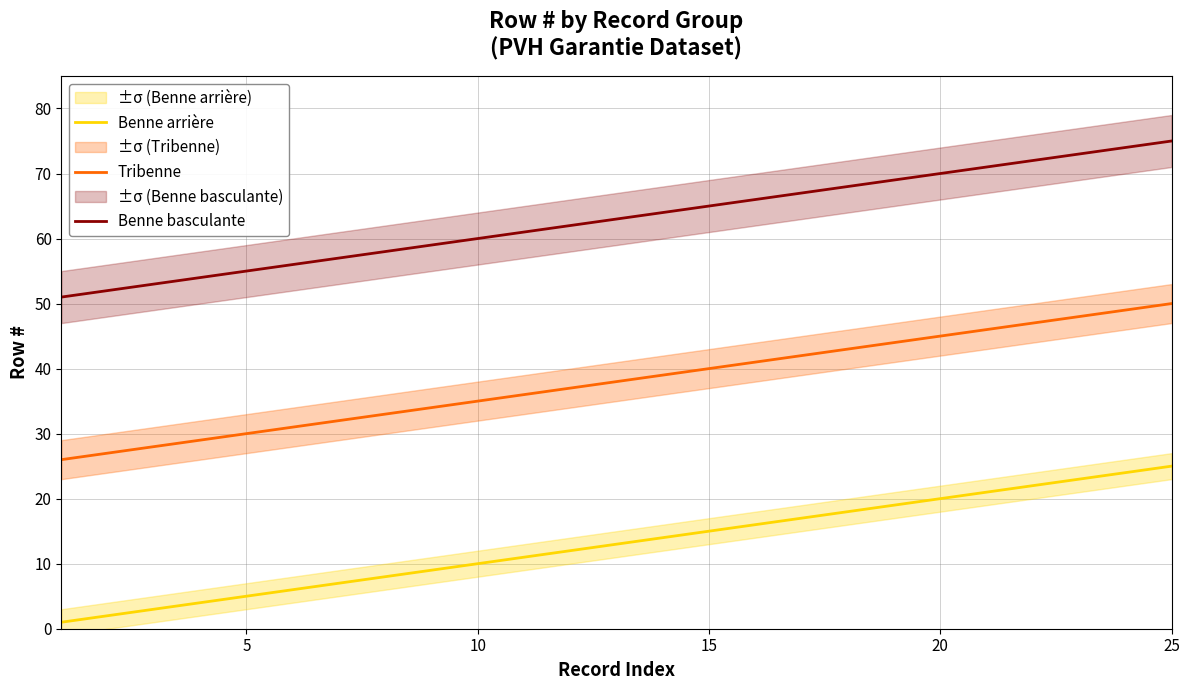

What are all the series names shown in the legend?

Benne arrière, Tribenne, Benne basculante